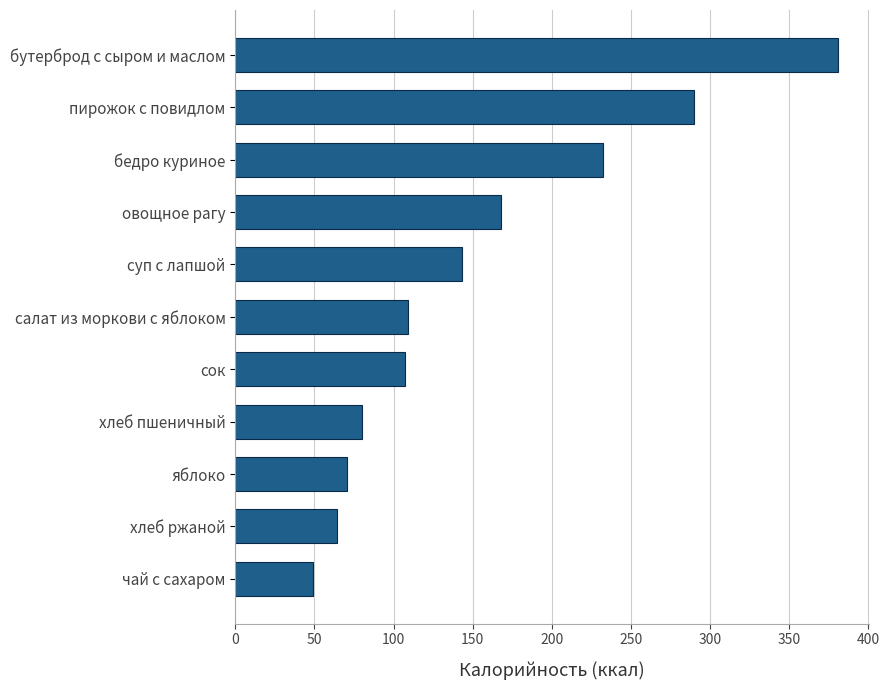

Is it true that the value at салат из моркови с яблоком is 109.0?

True